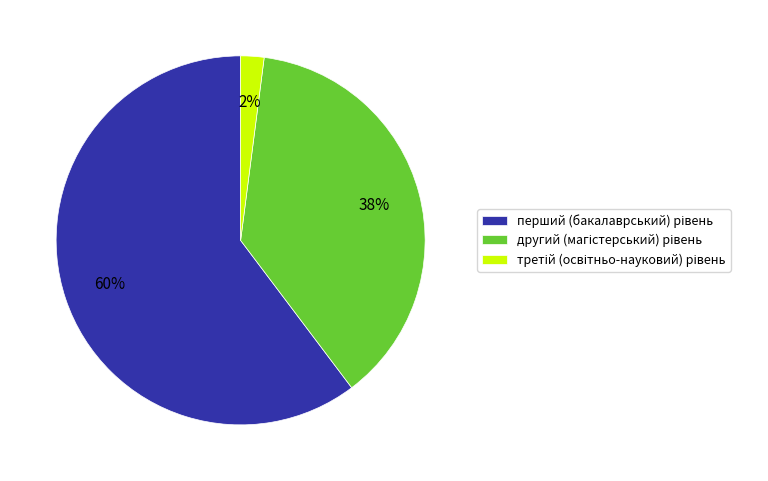

How many segments does this pie chart have?

3